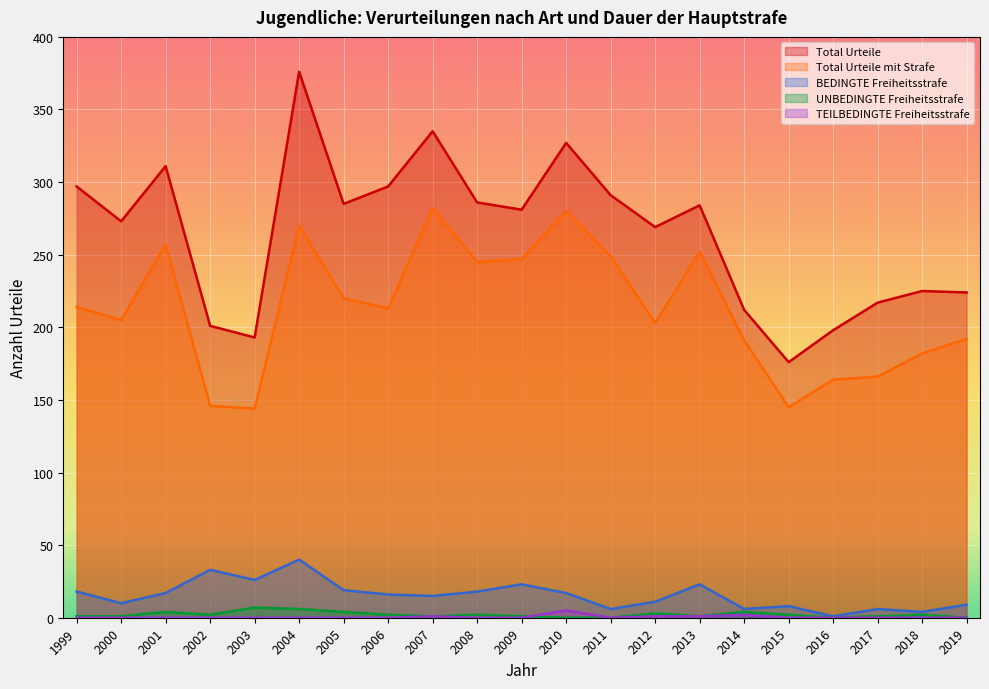

Reading right to left, list all the values displayed in this chart.

Total Urteile: 2019=224	2018=225	2017=217	2016=198	2015=176	2014=212	2013=284	2012=269	2011=291	2010=327	2009=281	2008=286	2007=335	2006=297	2005=285	2004=376	2003=193	2002=201	2001=311	2000=273	1999=297
Total Urteile mit Strafe: 2019=192	2018=182	2017=166	2016=164	2015=145	2014=191	2013=252	2012=203	2011=249	2010=280	2009=247	2008=245	2007=282	2006=213	2005=220	2004=270	2003=144	2002=146	2001=257	2000=205	1999=214
BEDINGTE Freiheitsstrafe: 2019=9	2018=4	2017=6	2016=1	2015=8	2014=6	2013=23	2012=11	2011=6	2010=17	2009=23	2008=18	2007=15	2006=16	2005=19	2004=40	2003=26	2002=33	2001=17	2000=10	1999=18
UNBEDINGTE Freiheitsstrafe: 2019=0	2018=2	2017=1	2016=0	2015=2	2014=4	2013=1	2012=3	2011=0	2010=0	2009=1	2008=2	2007=1	2006=2	2005=4	2004=6	2003=7	2002=2	2001=4	2000=1	1999=1
TEILBEDINGTE Freiheitsstrafe: 2019=0	2018=0	2017=0	2016=0	2015=0	2014=2	2013=1	2012=1	2011=0	2010=5	2009=0	2008=0	2007=1	2006=0	2005=0	2004=0	2003=0	2002=0	2001=0	2000=0	1999=0